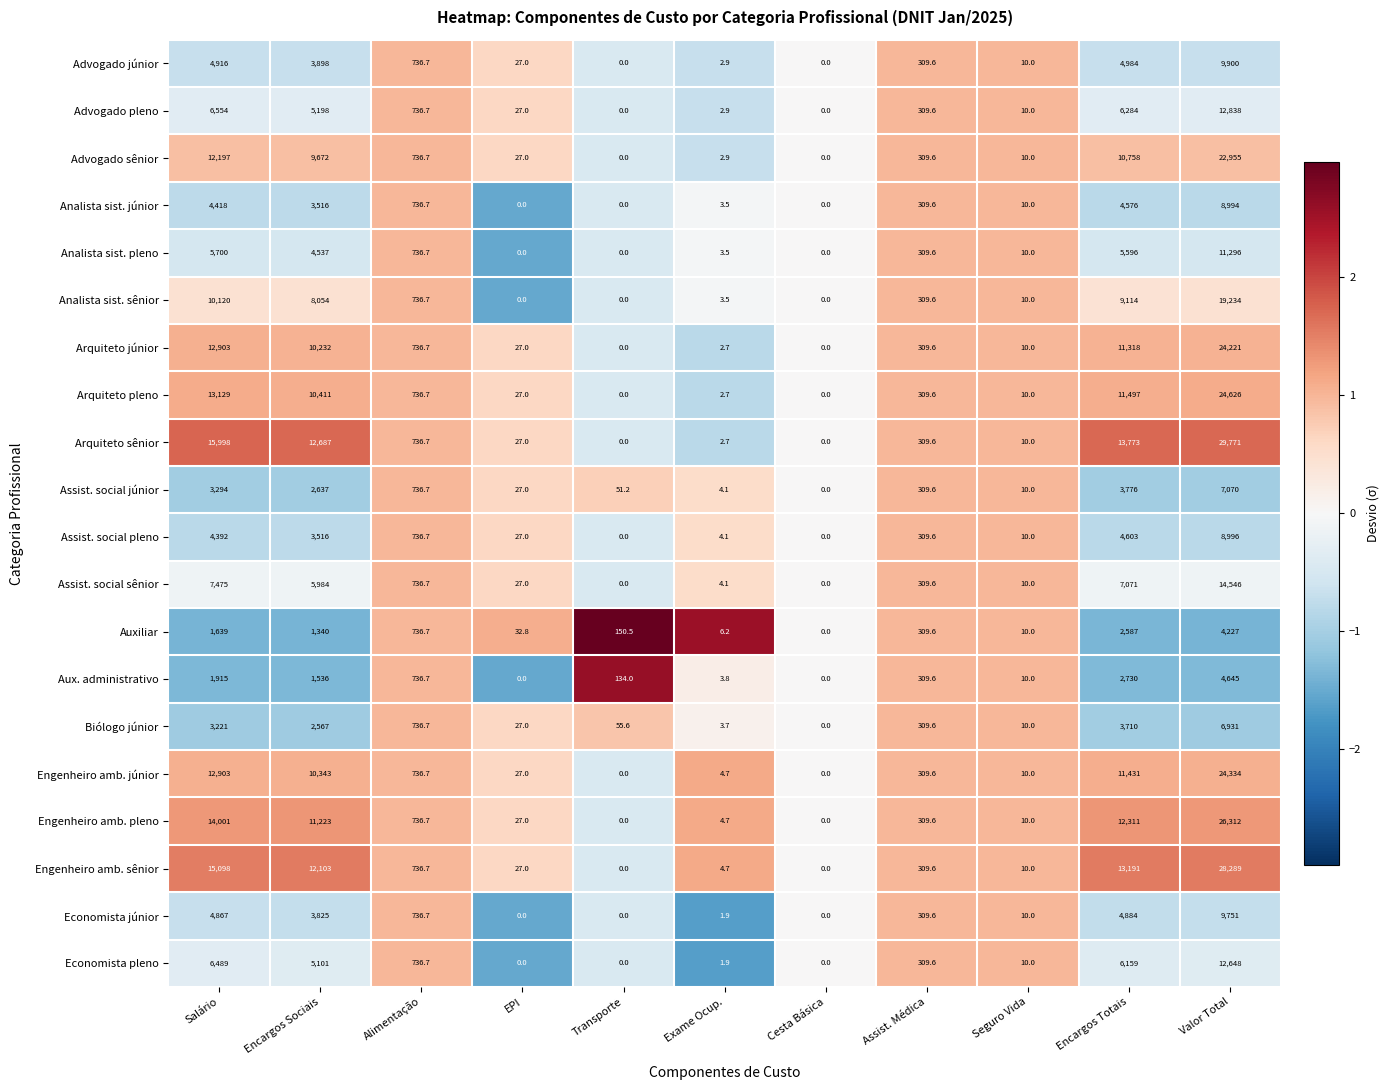

Count the number of data series in this chart.

20